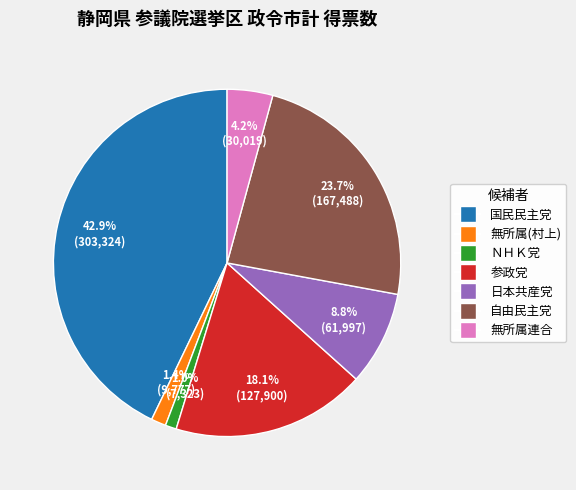

Does any single category account for the majority?

No